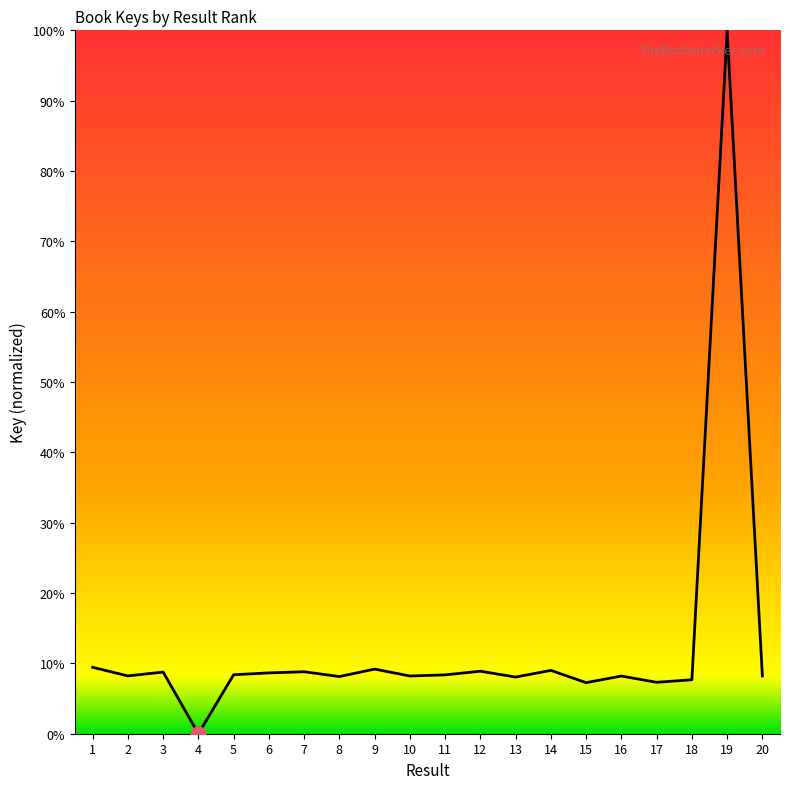

What is the ratio of the value at 5 to the value at 9?

0.9